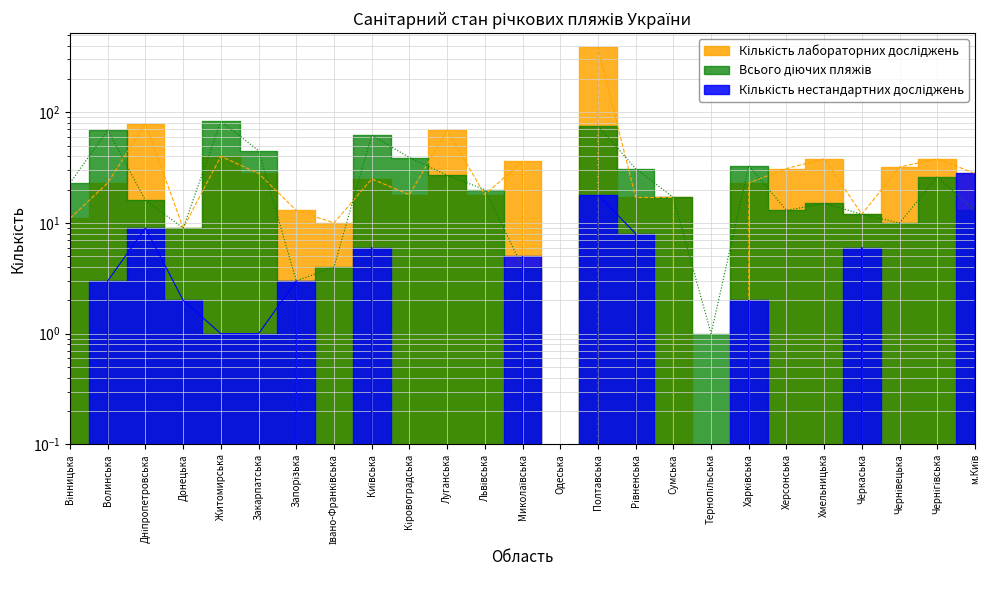

How many interior local peaks does the Всього діючих пляжів series have?

7